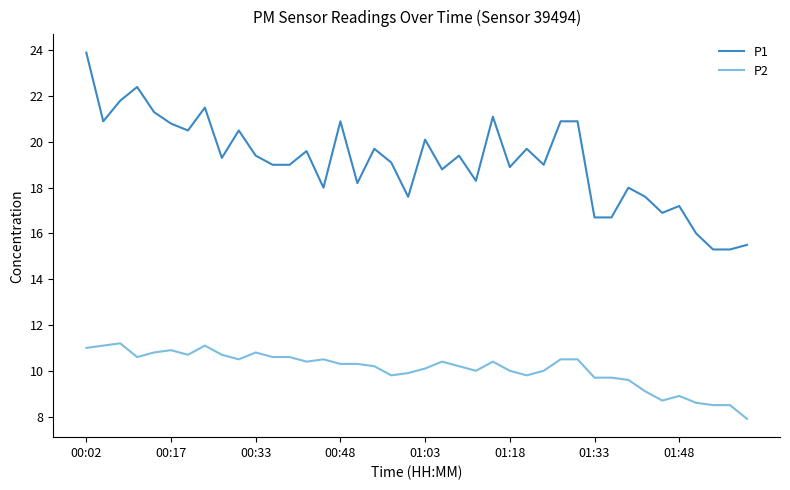

What is the difference between the maximum and minimum values in the P1 series?

8.6